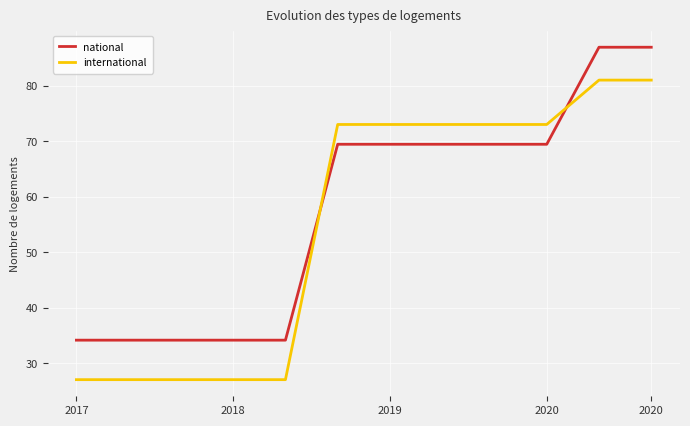

What is the maximum value for international?

81.0